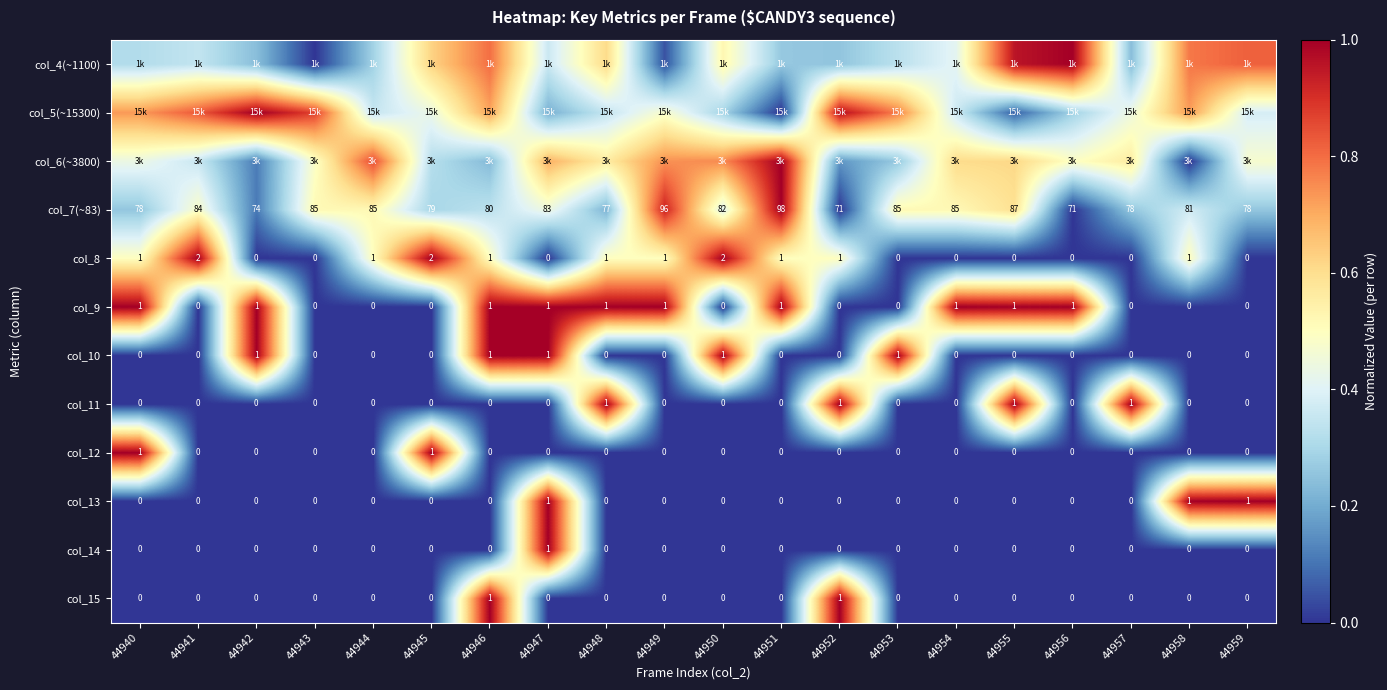

List the labels in order of col_13 value, largest first.

44947, 44958, 44959, 44940, 44941, 44942, 44943, 44944, 44945, 44946, 44948, 44949, 44950, 44951, 44952, 44953, 44954, 44955, 44956, 44957